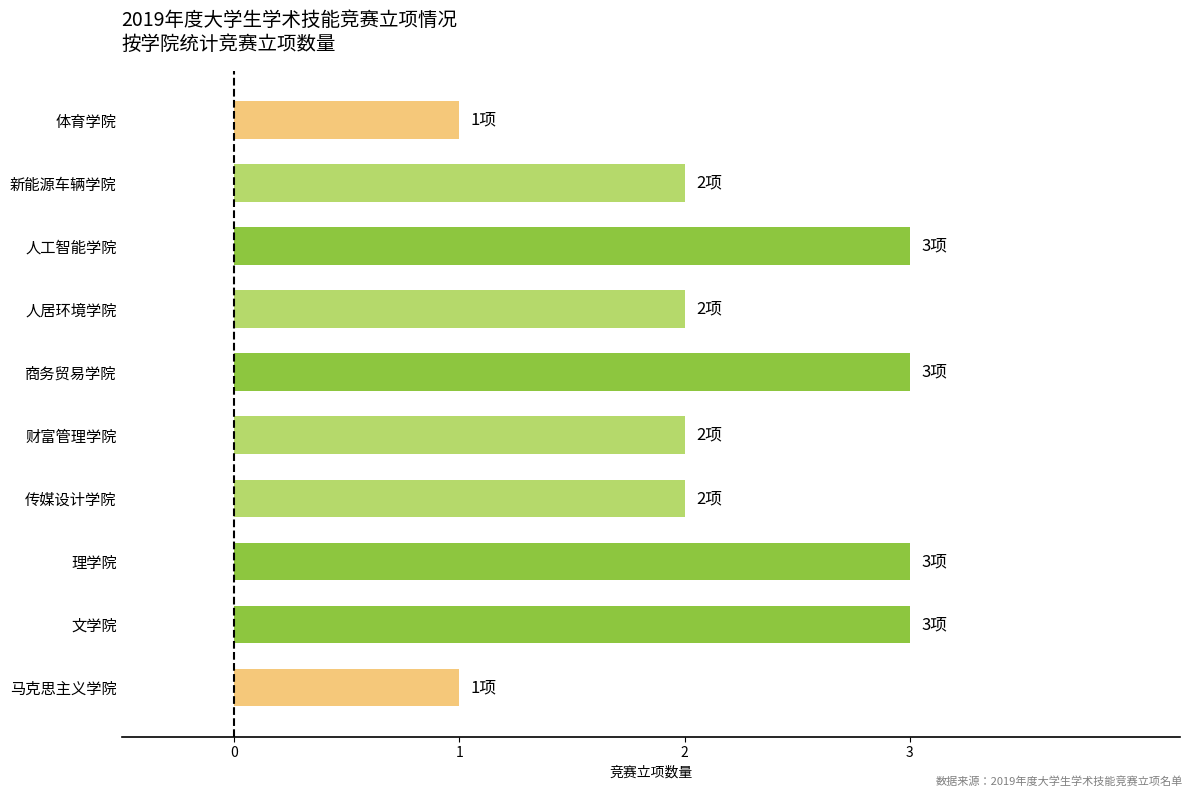

True or false: the data shows 3 at 理学院.

True